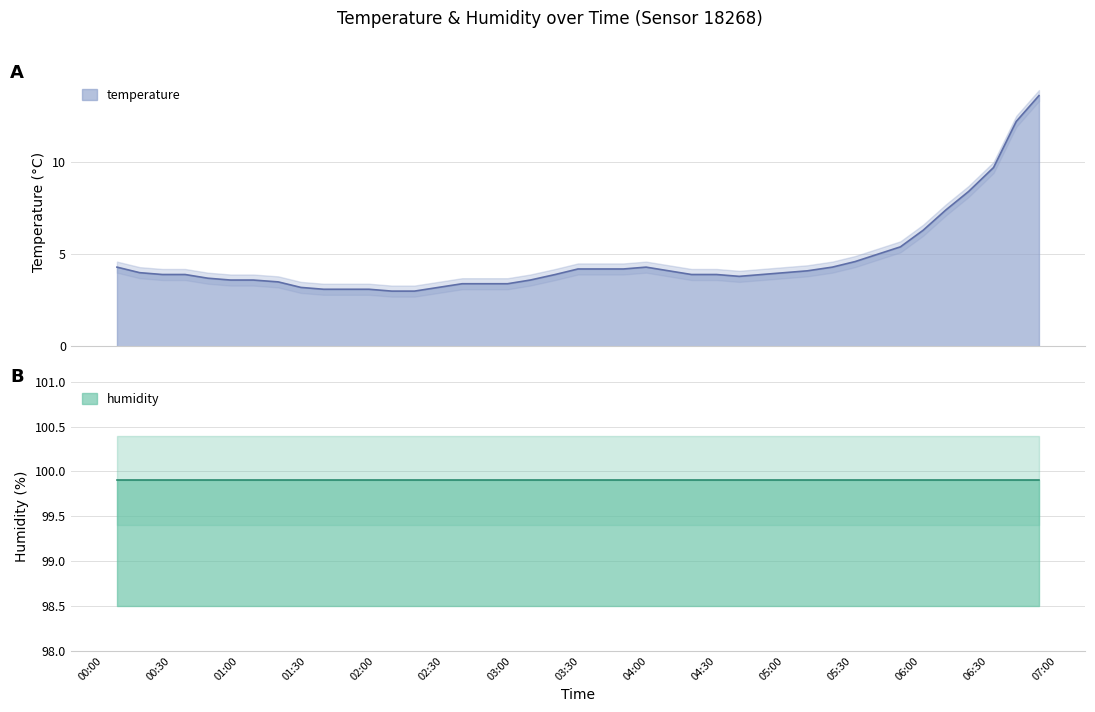

What is the difference between the maximum and second lowest values?

10.6